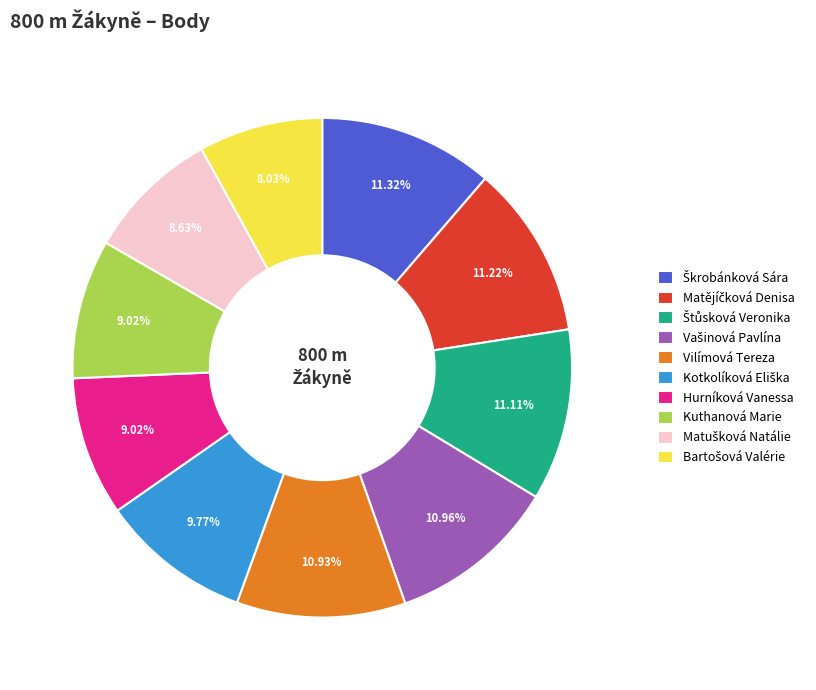

Does Hurníková Vanessa account for over 50% of the chart?

No